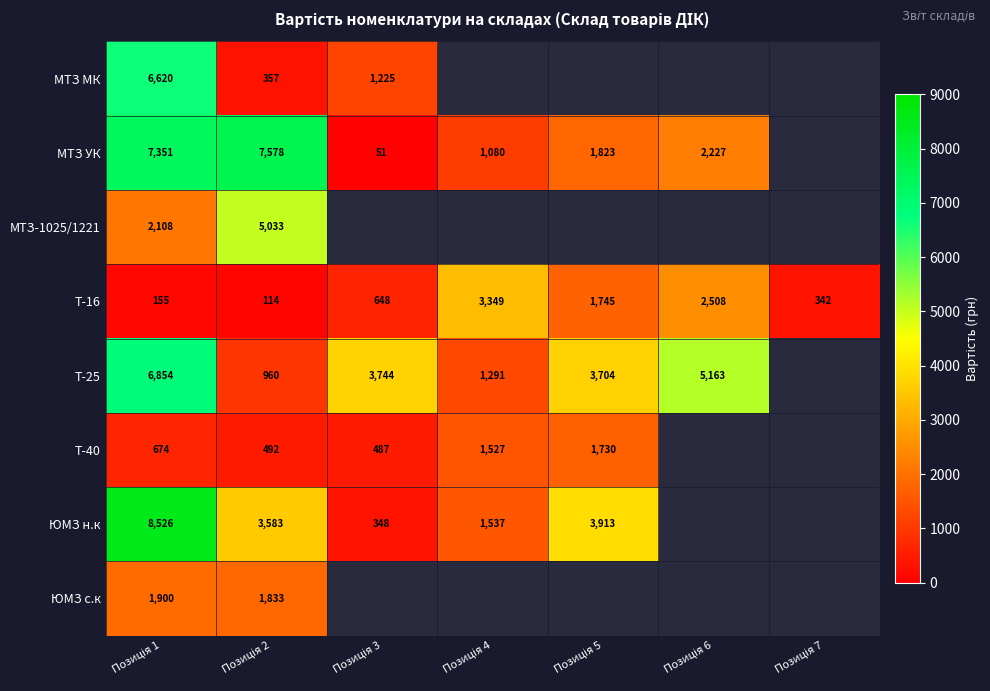

What is the average value of the Т-16 series?

1265.9